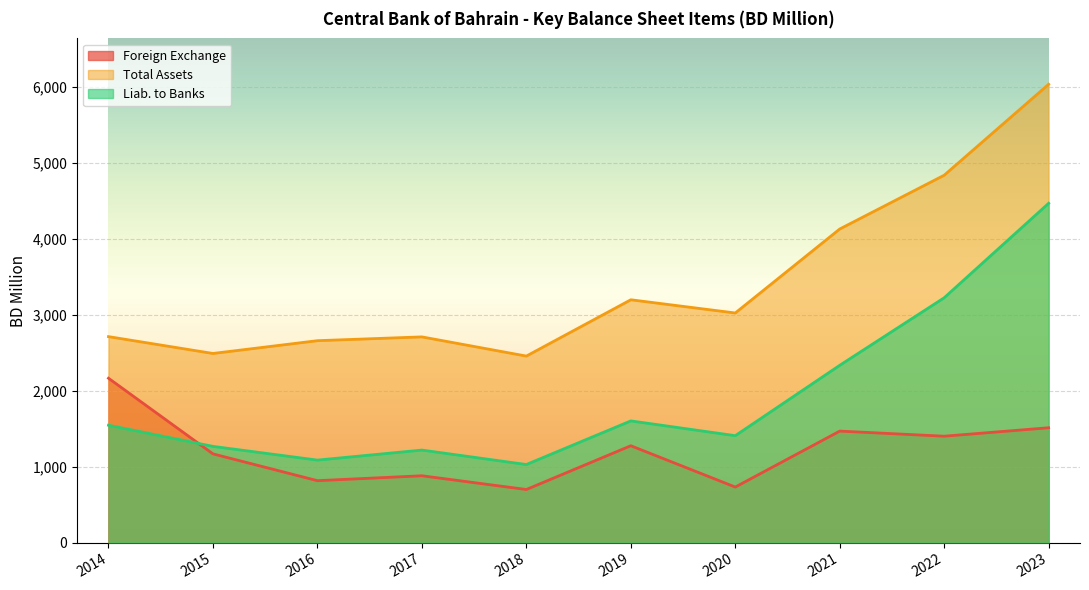

Reading left to right, list all the values displayed in this chart.

Foreign Exchange: 2014=2164.8	2015=1168.9	2016=815.9	2017=880.6	2018=699.8	2019=1276.1	2020=732.0	2021=1468.6	2022=1401.6	2023=1512.7
Total Assets: 2014=2712.7	2015=2490.9	2016=2659.1	2017=2709.2	2018=2456.5	2019=3197.8	2020=3023.8	2021=4129.6	2022=4837.9	2023=6035.5
Liab. to Banks: 2014=1546.2	2015=1267.6	2016=1086.8	2017=1218.8	2018=1028.7	2019=1603.1	2020=1408.5	2021=2335.1	2022=3224.4	2023=4468.5